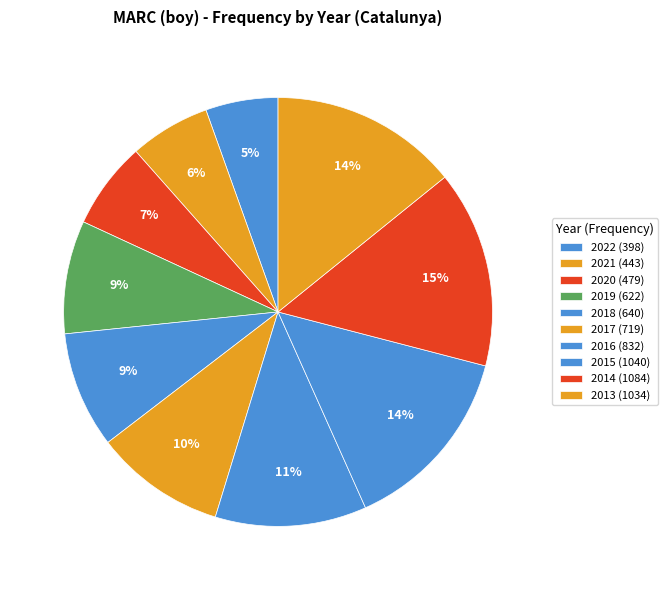

What percentage is NOT represented by 2016?

88.6%